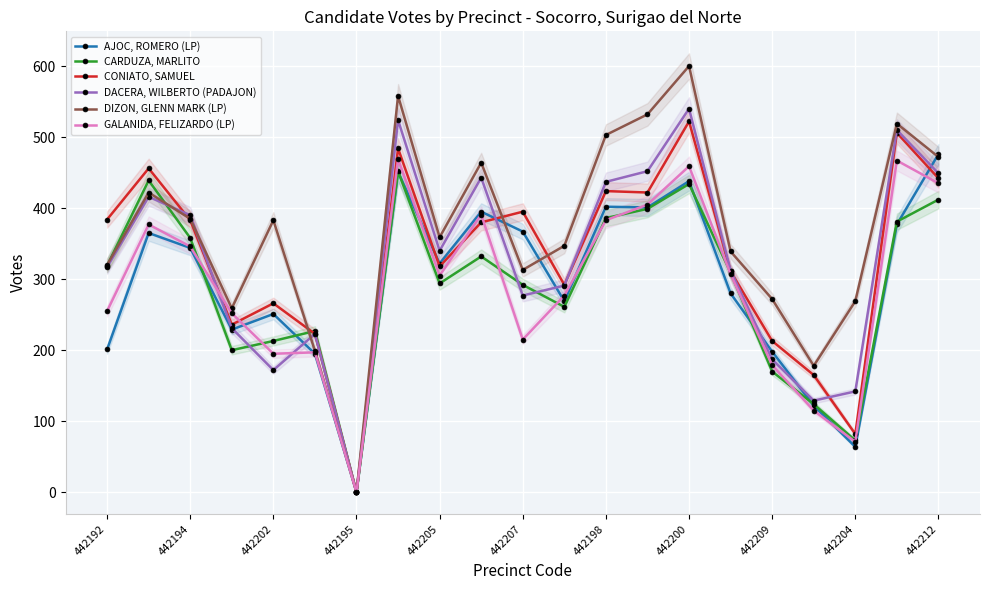

Is the value of DIZON, GLENN MARK (LP) at 442198 greater than the value of DACERA, WILBERTO (PADAJON) at 442192?

Yes